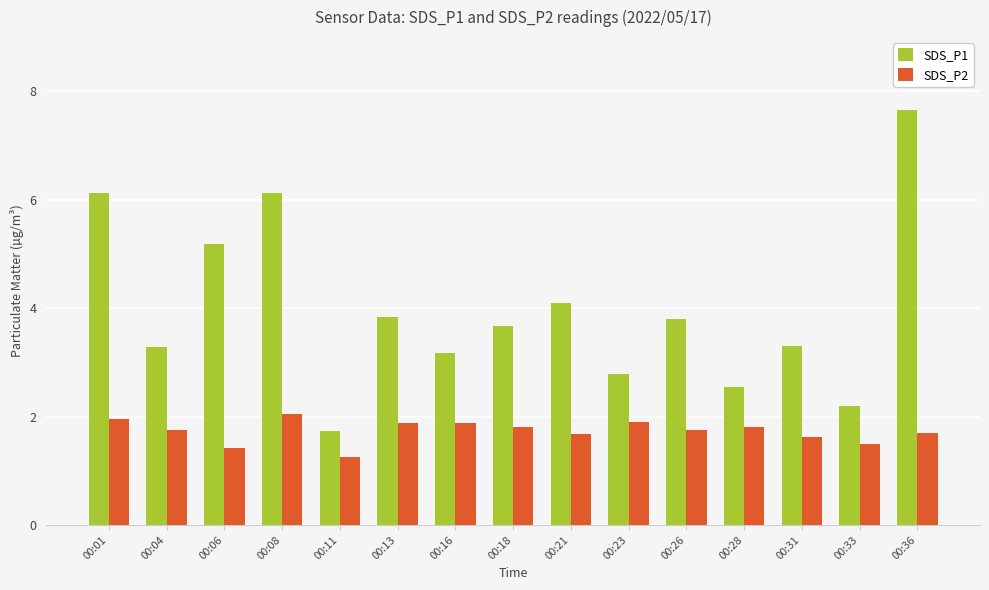

Does the chart contain any negative values?

No